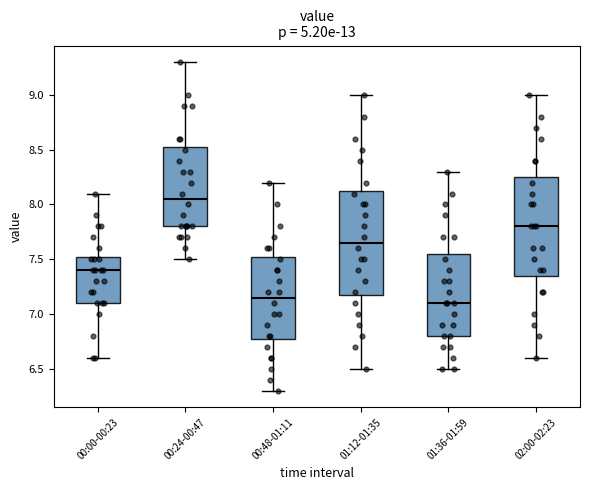

Which box's median line is the lowest?

01:36-01:59